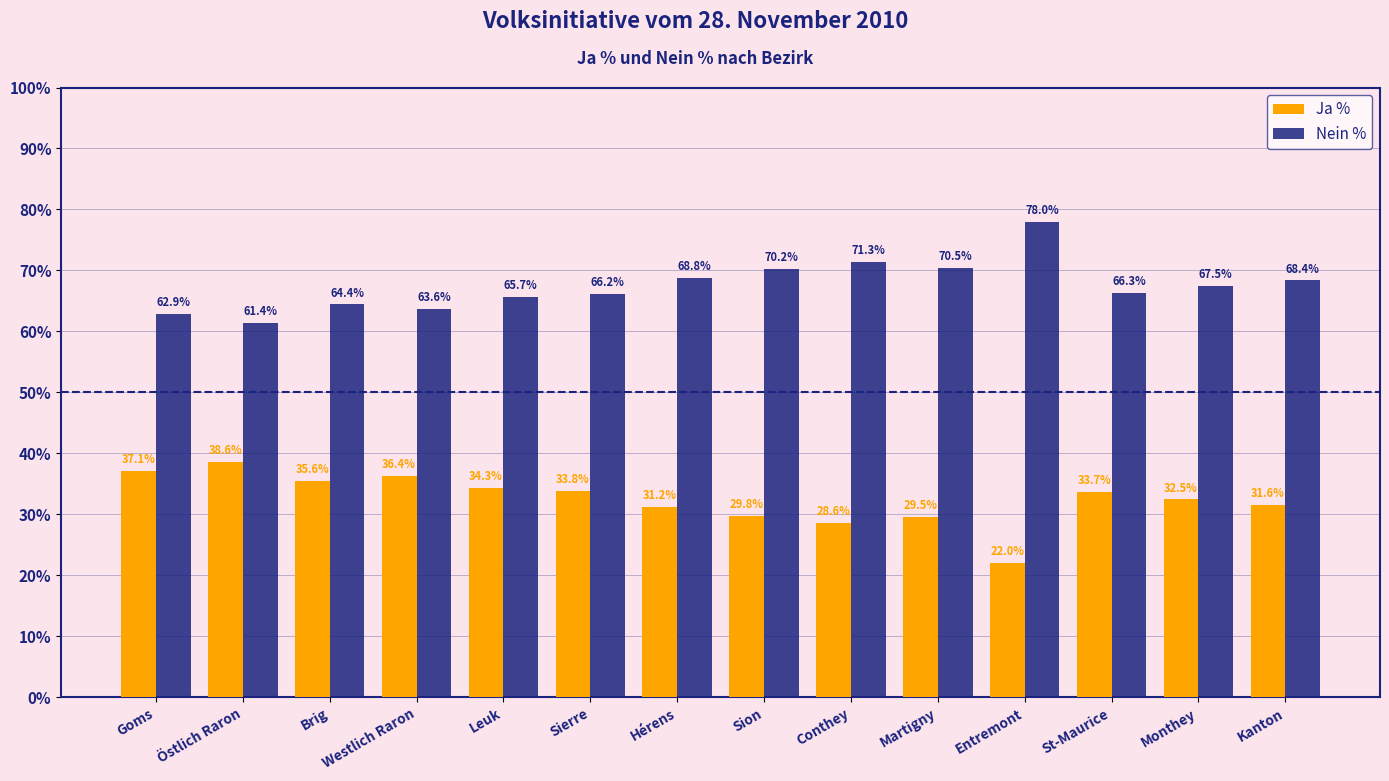

At how many categories does at least one series exceed 27?

14